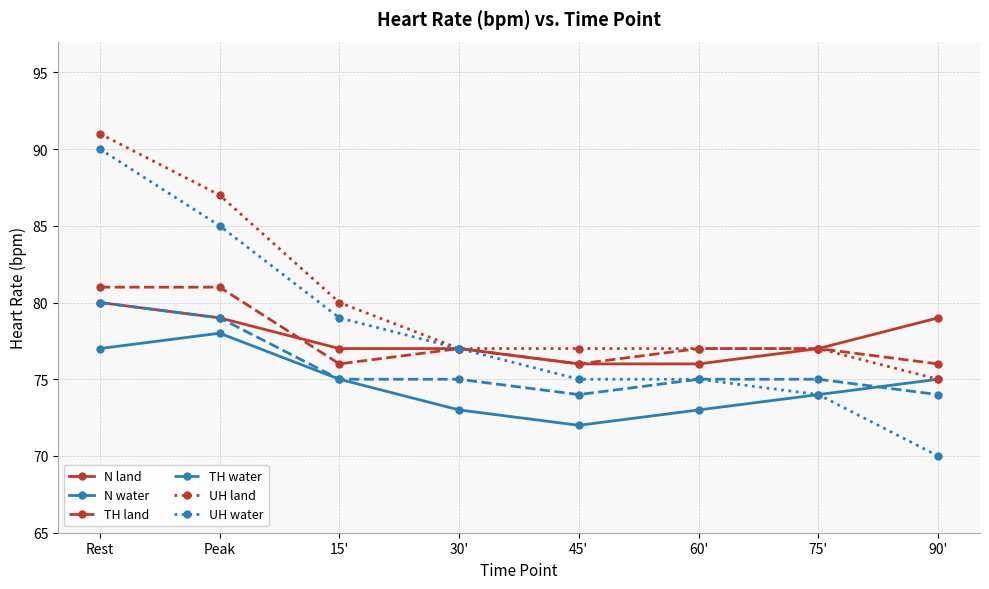

True or false: TH water has more than 2 interior local peaks.

False